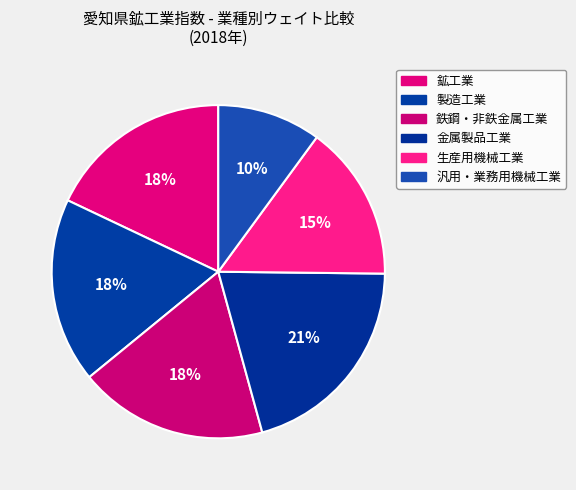

Count the number of slices in the pie.

6